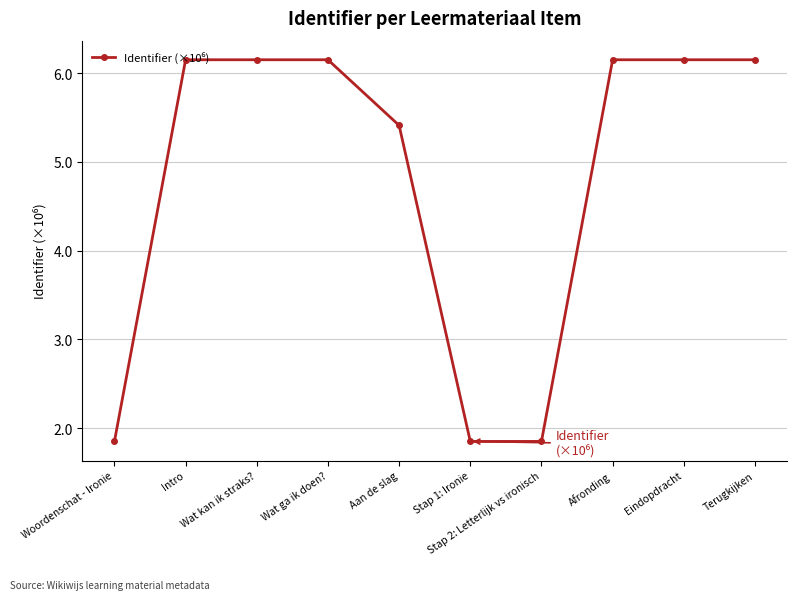

What is the label of the 2nd point from the left?

Intro